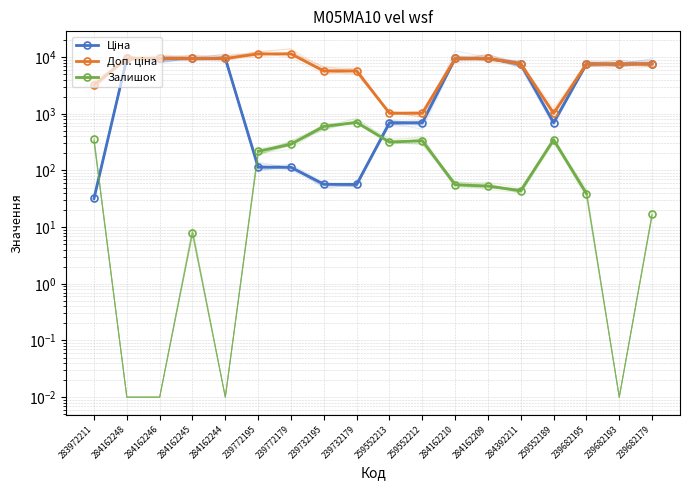

What are all the series names shown in the legend?

Ціна, Доп. ціна, Залишок